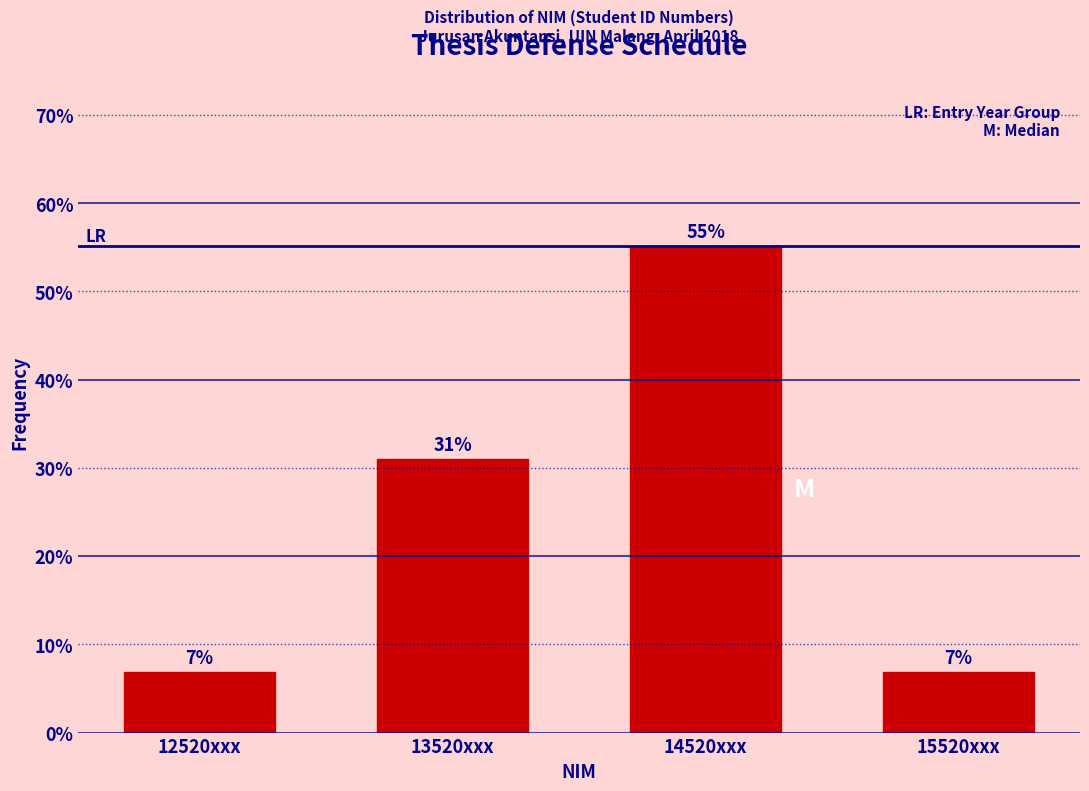

What is the label of the 1st bar from the left?

12520xxx